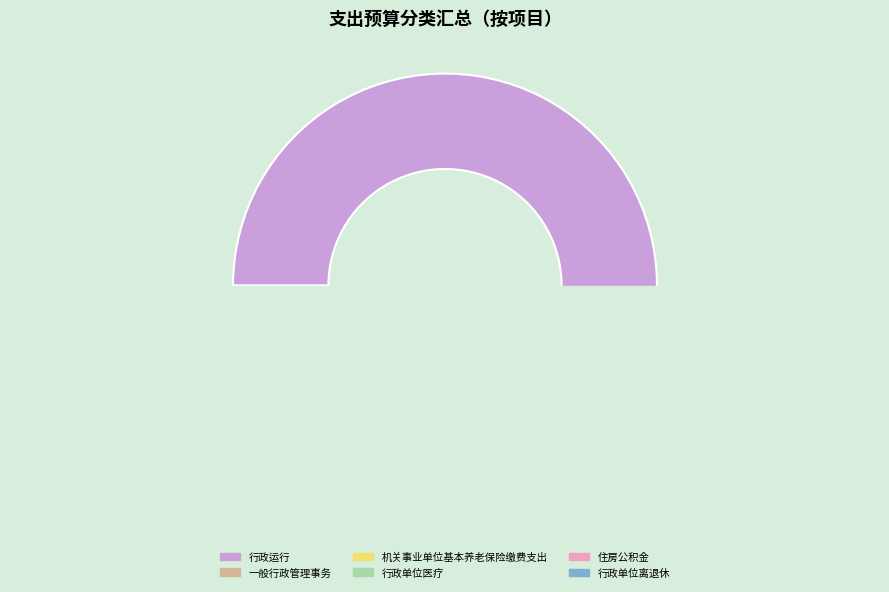

To the nearest percent, what portion does 行政单位离退休 represent?

1%